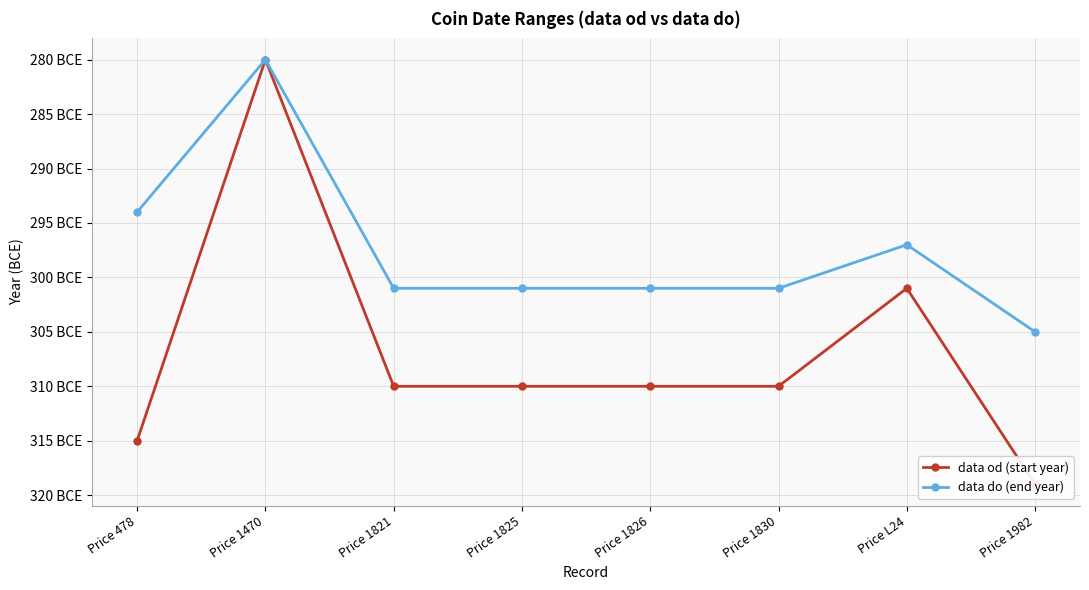

True or false: data do (end year) and data od (start year) intersect in this chart.

False